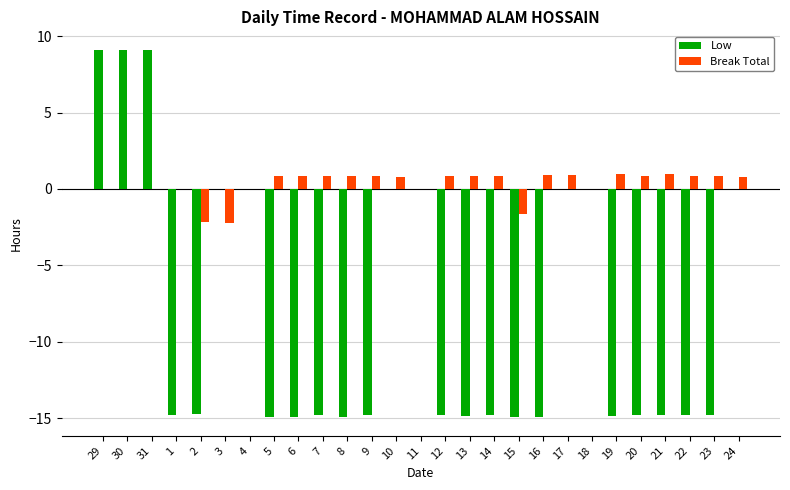

The Break Total series shows 0.8 at 12. True or false?

True